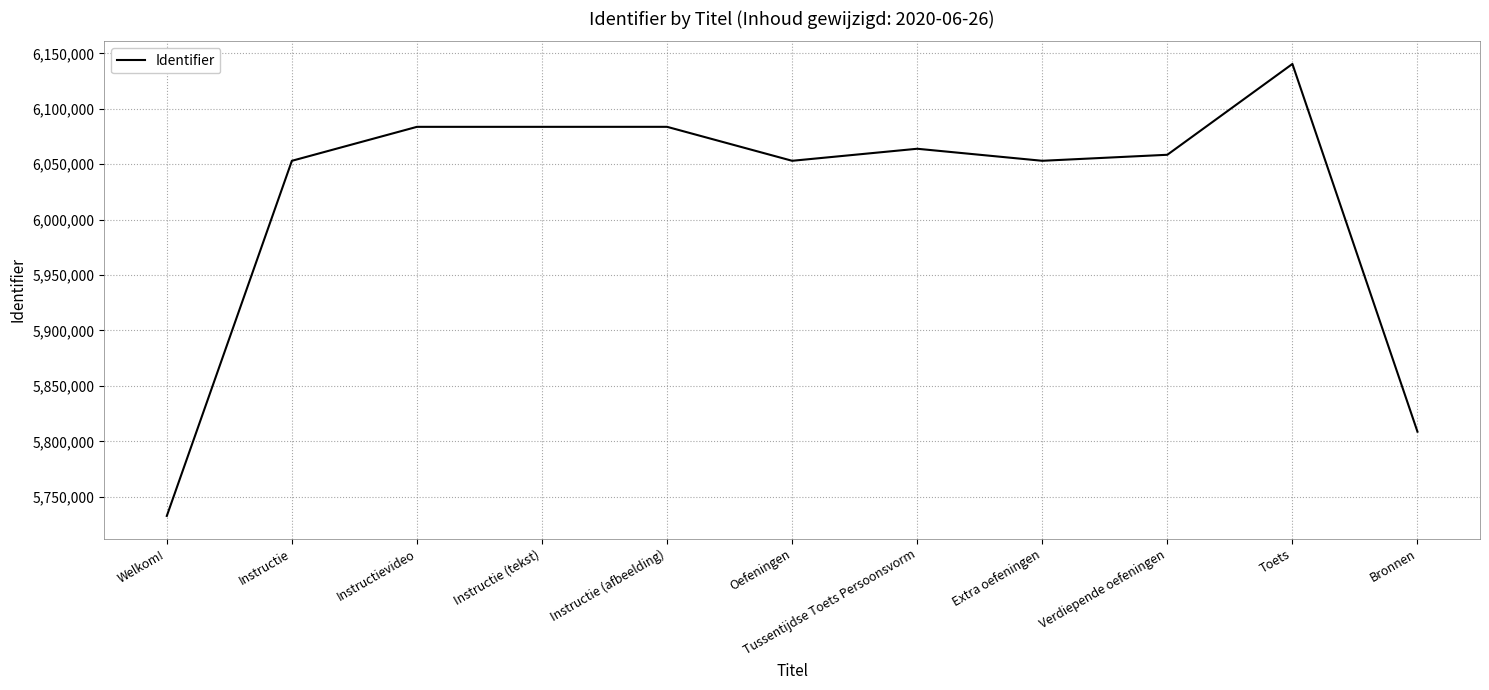

What is the difference between the maximum and minimum values?

407704